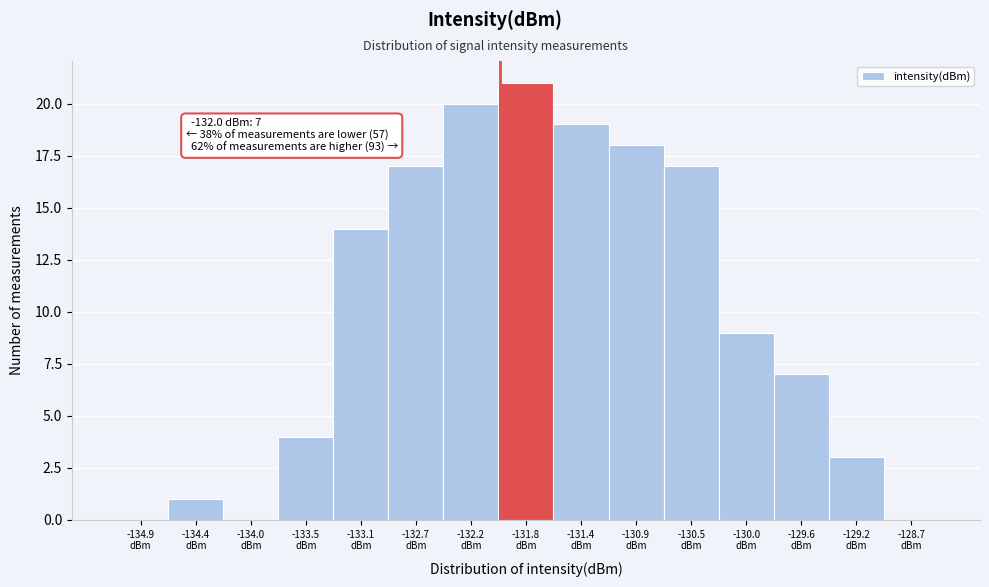

Over which range of the x-axis is the bar tallest?

-132.00 to -131.60